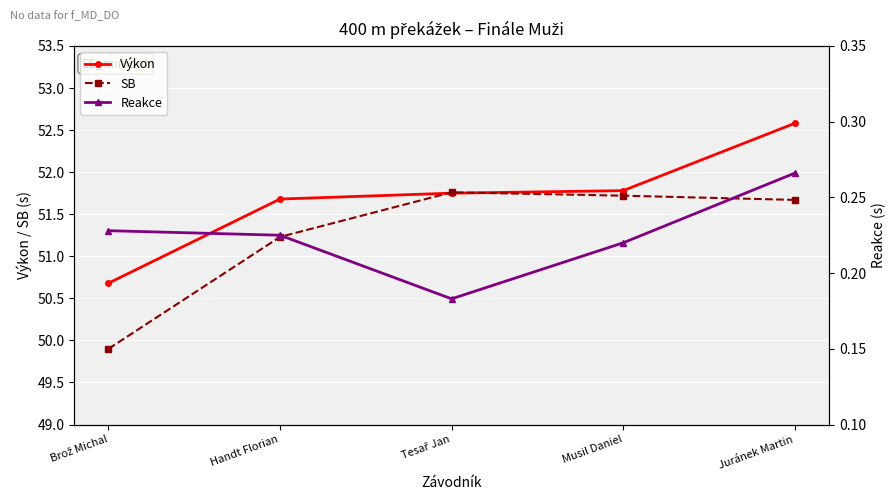

Reading left to right, transcribe all the data shown in this chart.

Výkon: 50.7	51.7	51.8	51.8	52.6
SB: 49.9	51.2	51.8	51.7	51.7
Reakce: 0.2	0.2	0.2	0.2	0.3